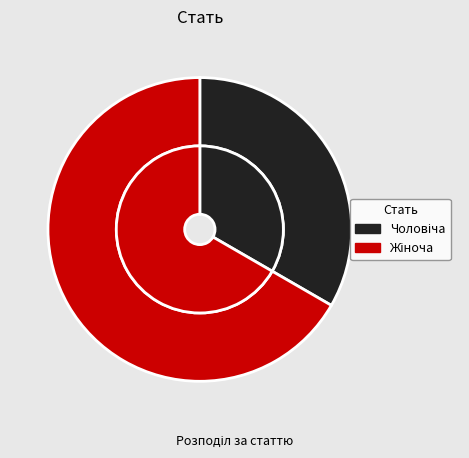

How many segments does this pie chart have?

2